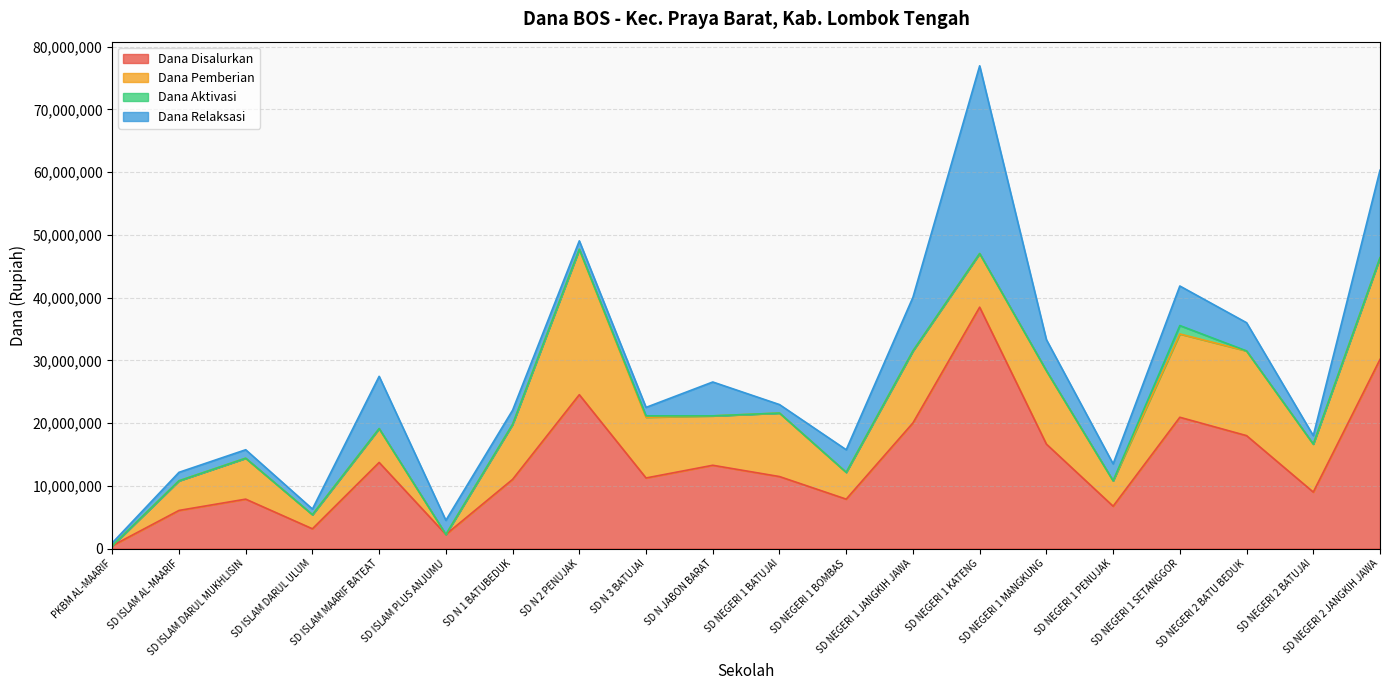

What is the difference between the highest and lowest values at SD NEGERI 1 JANGKIH JAWA?

20025000